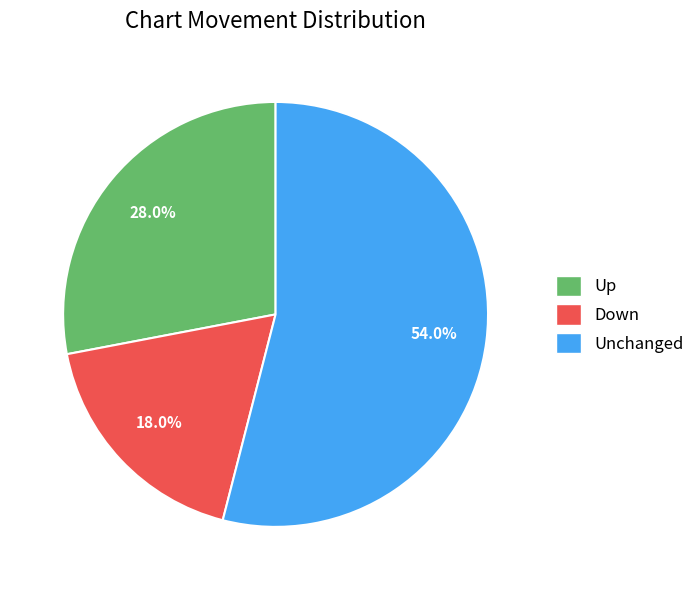

Does any single category account for the majority?

Yes